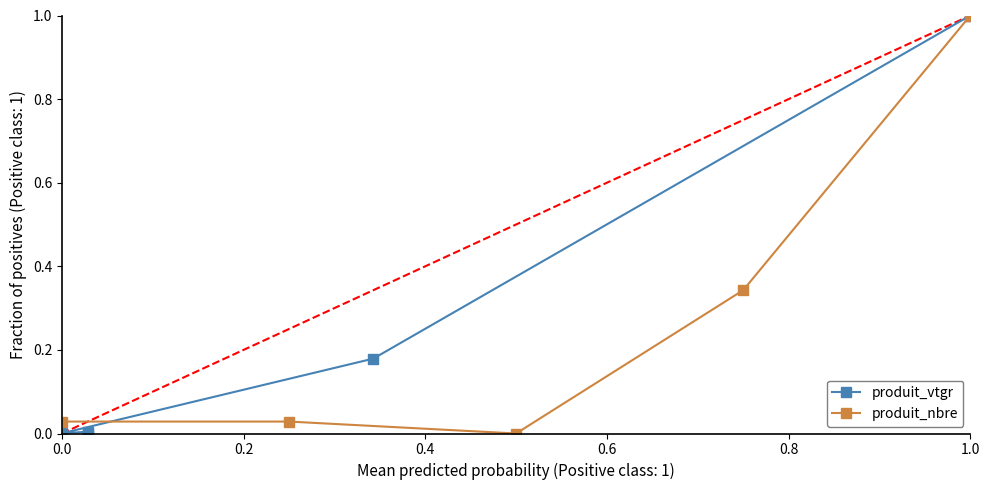

The value of produit_nbre at 1.0 is 0.6. True or false?

False